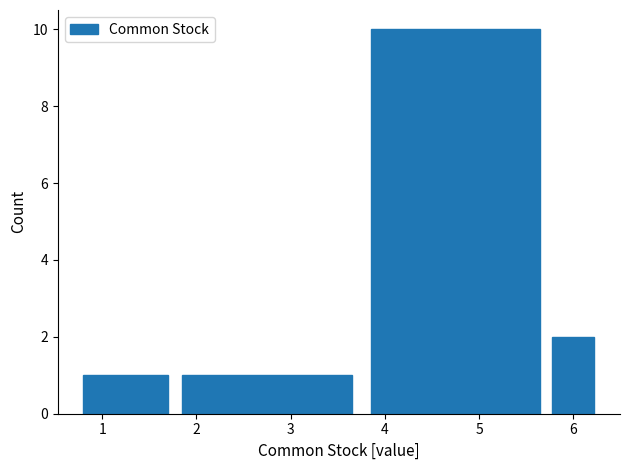

Over which range of the x-axis is the bar tallest?

3.75 to 5.75